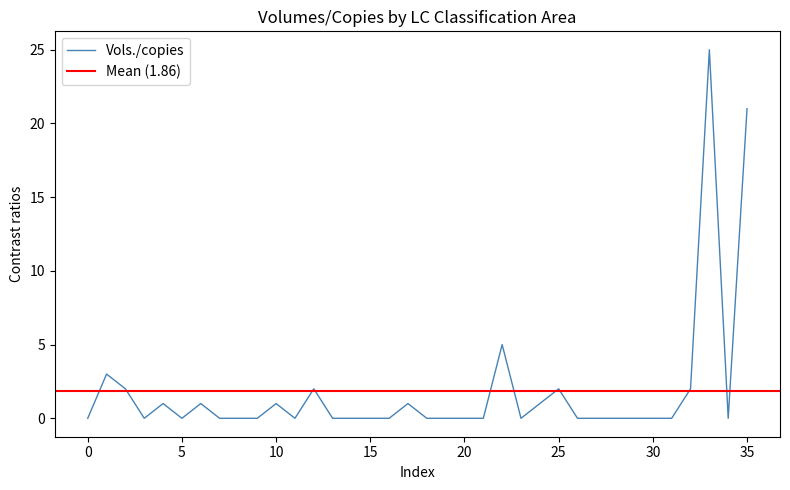

True or false: the data has more than 2 interior local peaks.

True